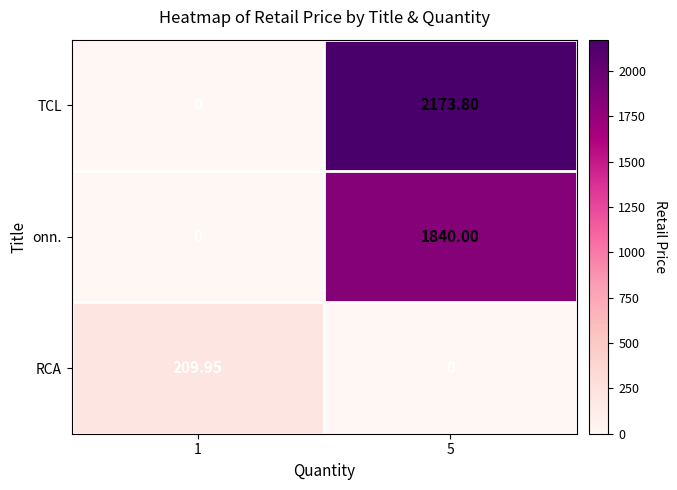

At which category is the sum across all series the highest?

5